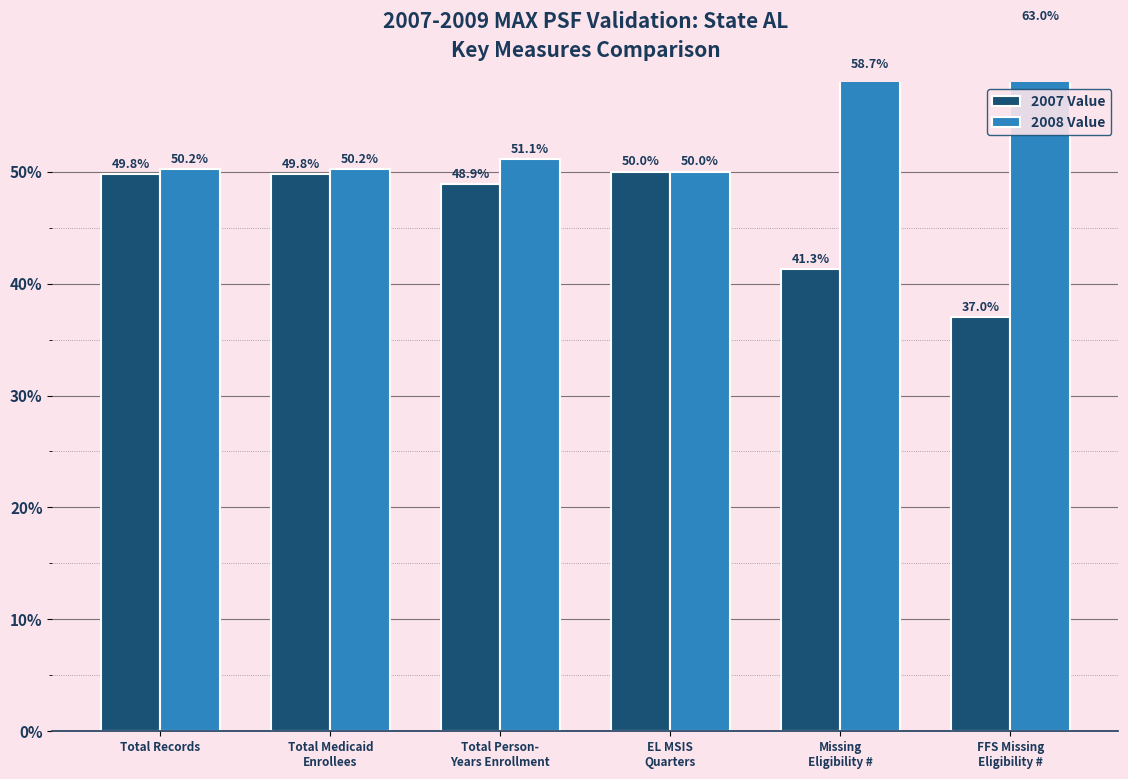

What is the approximate value of 2008 Value at Missing
Eligibility #?

58.7